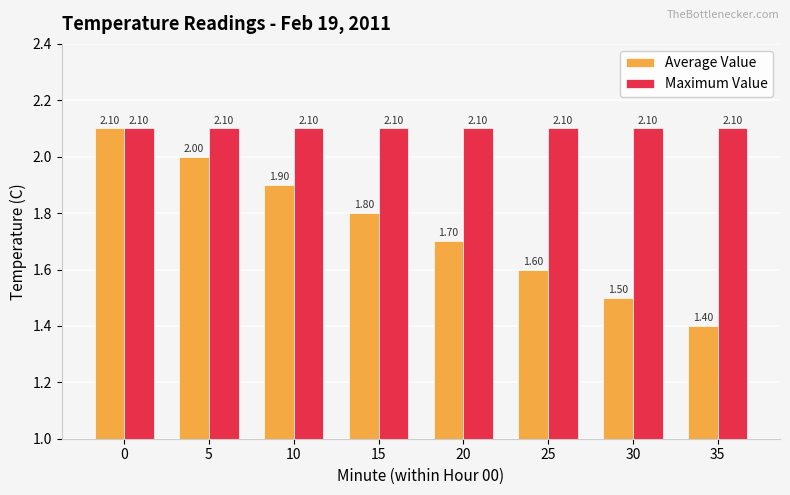

The Average Value series shows 2.1 at 0. True or false?

True